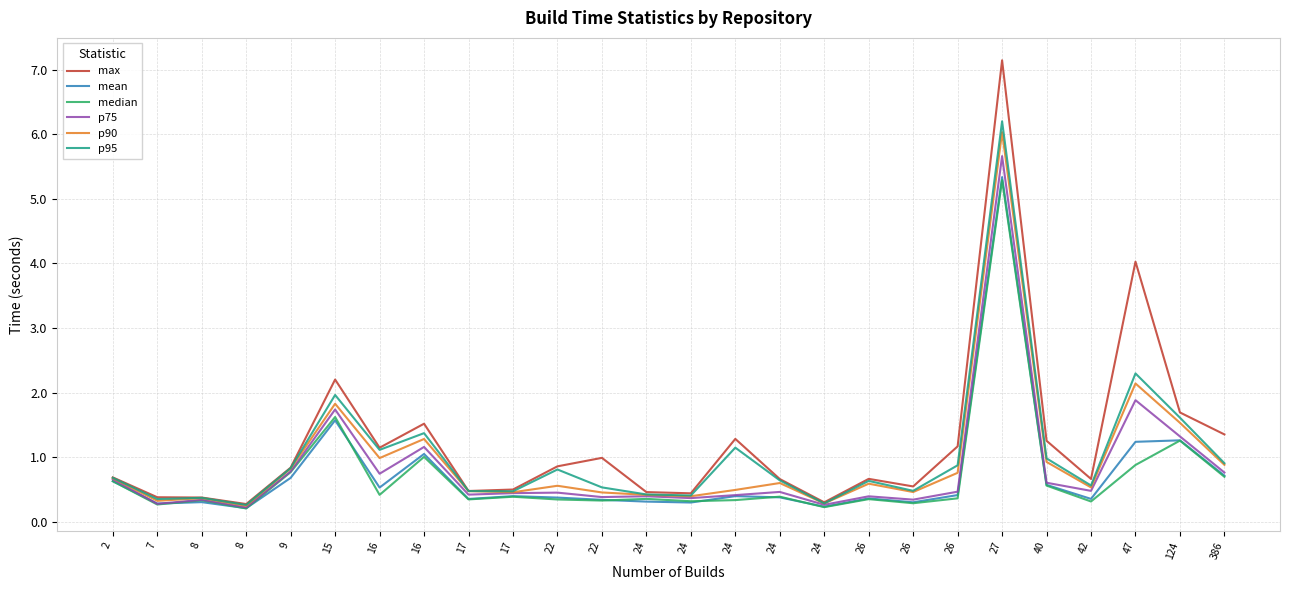

At which label is p90 closest to 3?

47